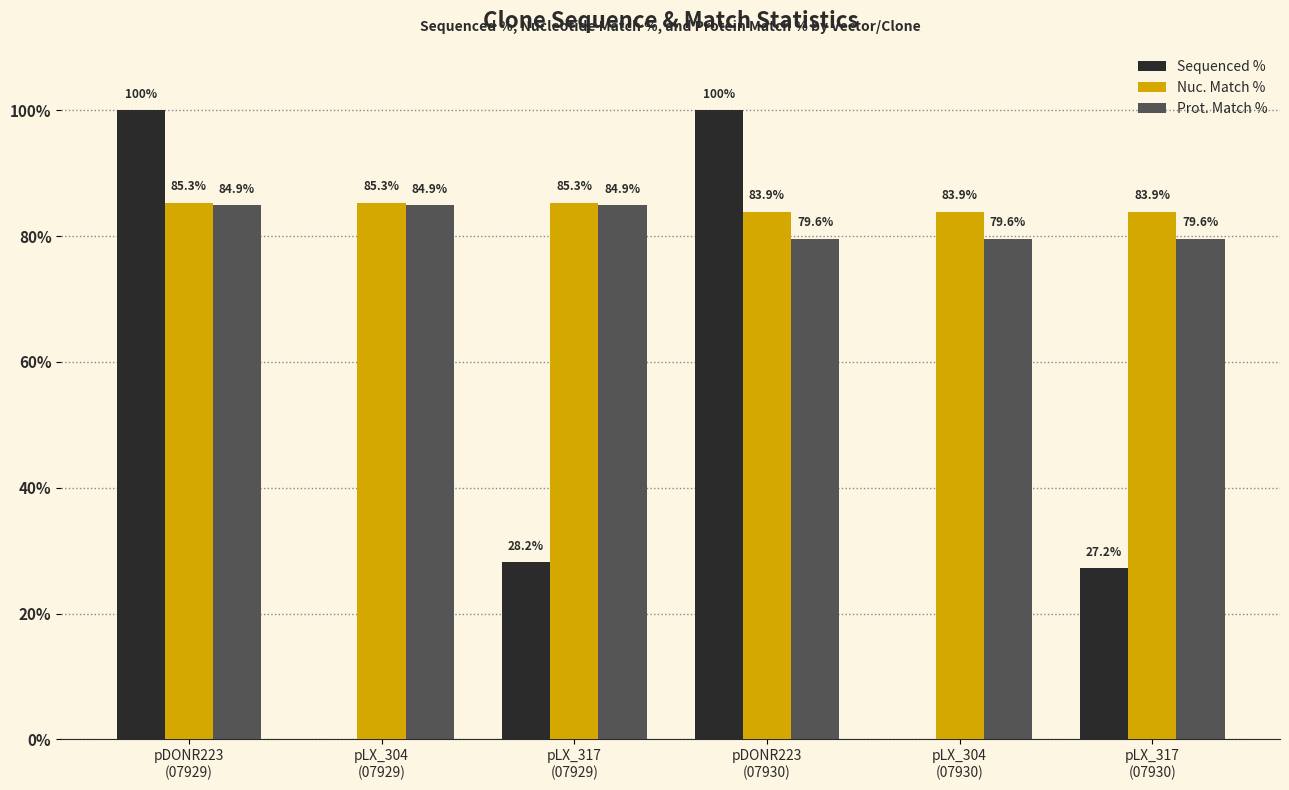

What value does the Nuc. Match % series have at pDONR223
(07929)?

85.3